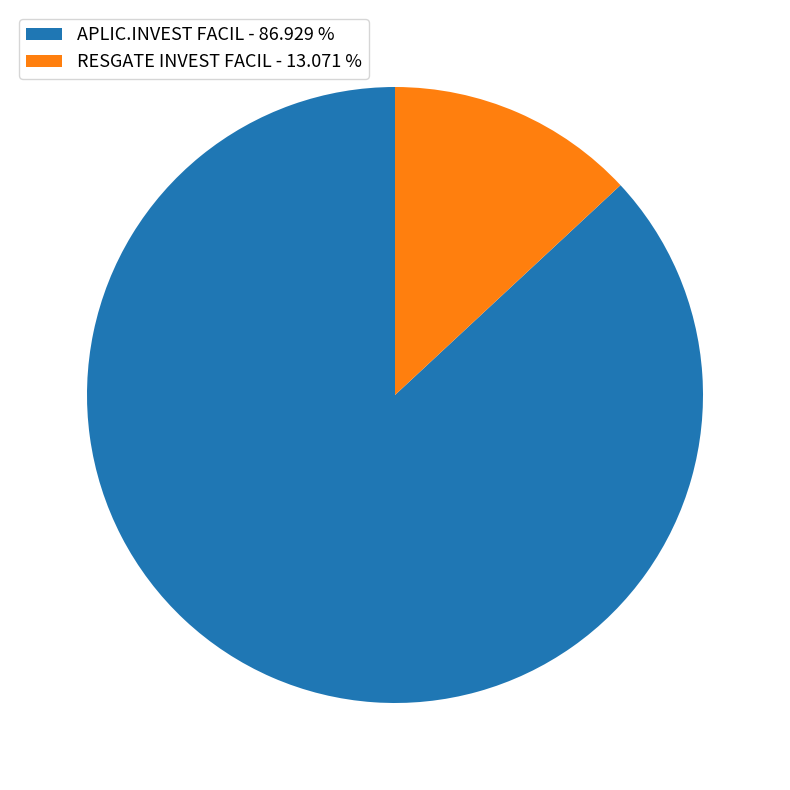

Combined, do RESGATE INVEST FACIL - 13.071 % and APLIC.INVEST FACIL - 86.929 % account for over 50%?

Yes